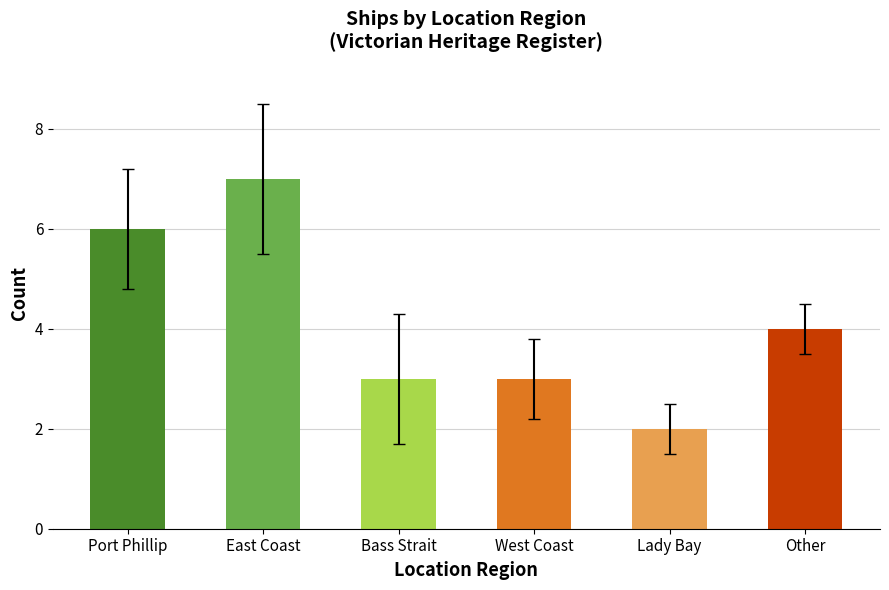

What value does the data have at East Coast?

7